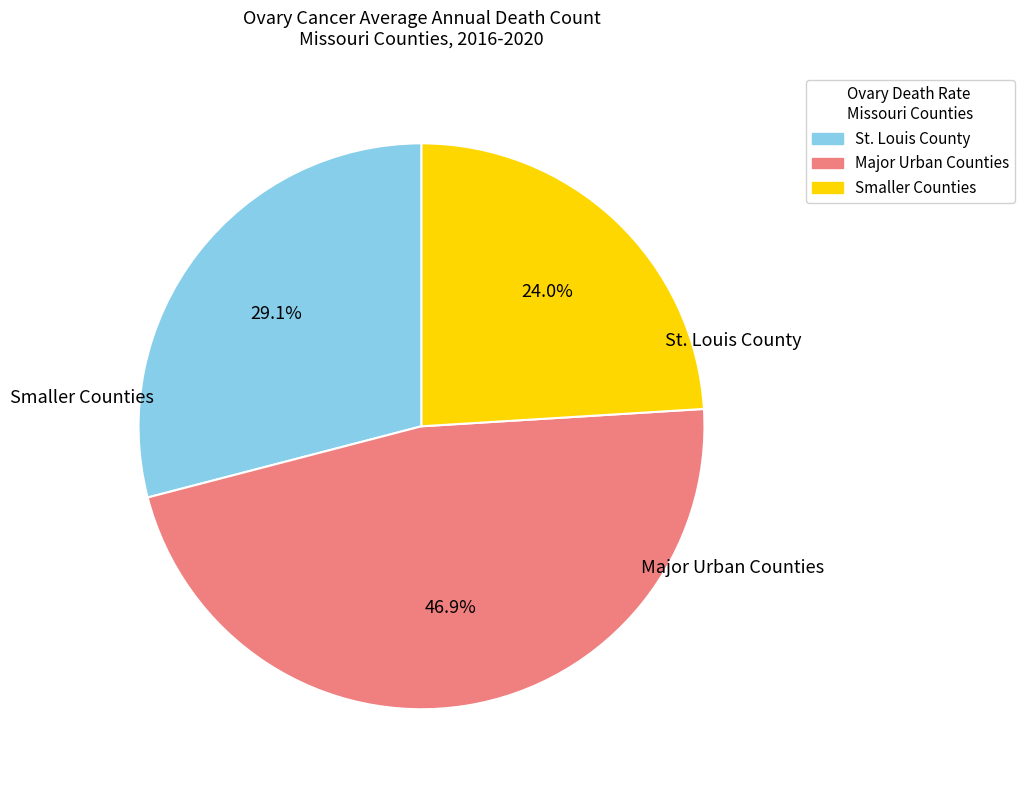

Is there any slice that represents more than half of the pie?

No